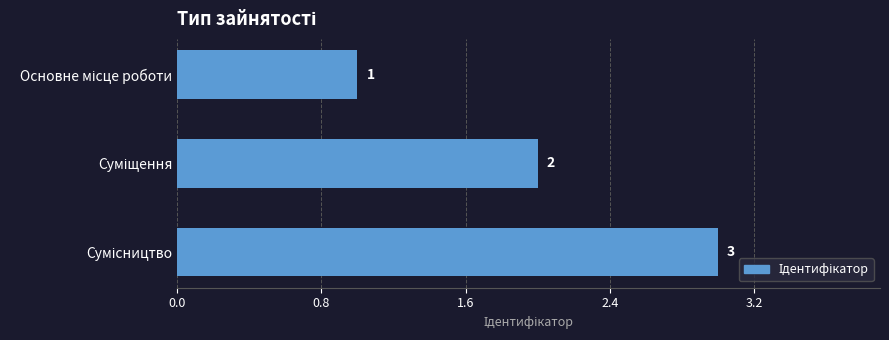

Count the values in the range 1 to 3.

3